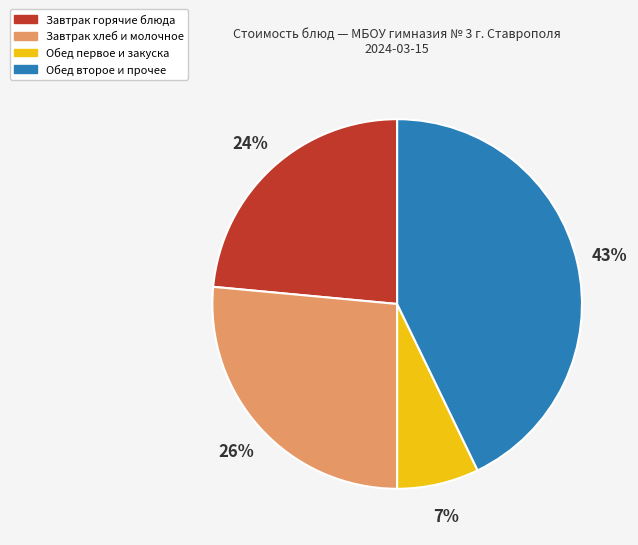

To the nearest percent, what is the difference between the largest and smallest slice percentages?

36%